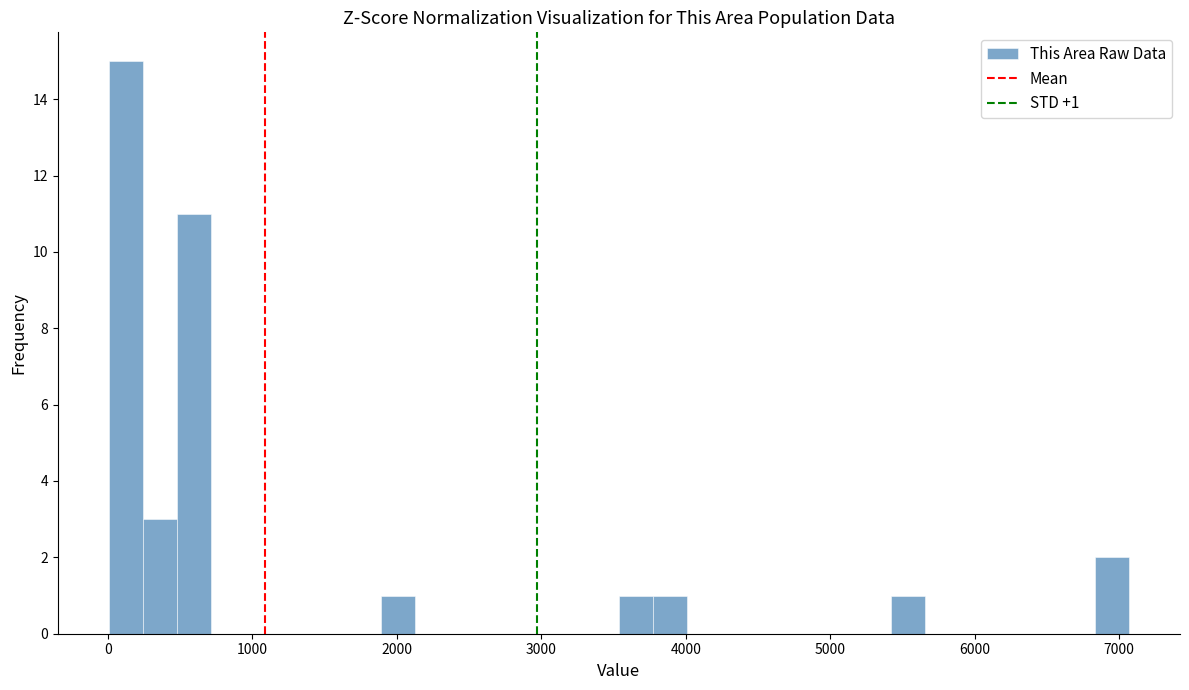

Around what value on the x-axis is the tallest bar? Give the approximate position of its centre, as read against the axis.

100